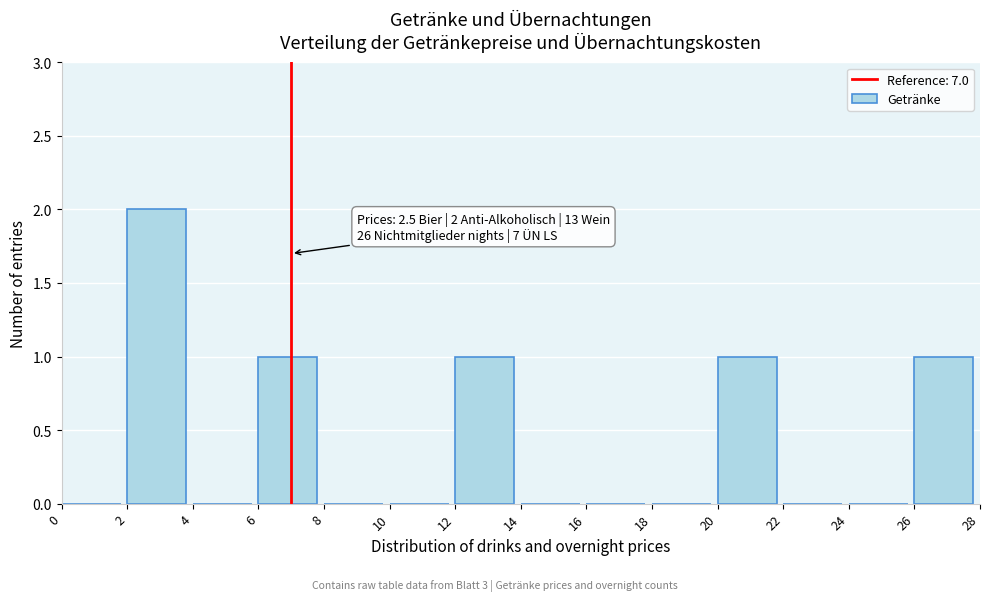

Over which range of the x-axis is the bar tallest?

2 to 4